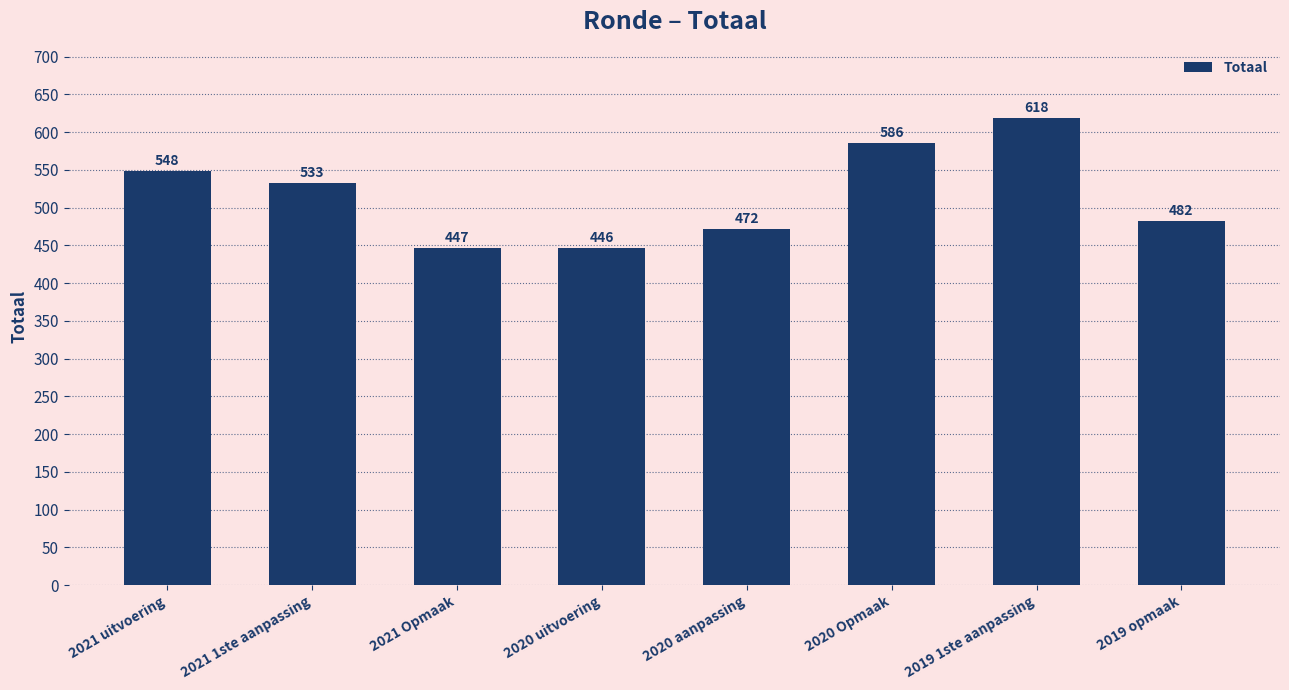

Reading right to left, extract all data points from this chart.

2019 opmaak=482	2019 1ste aanpassing=618	2020 Opmaak=586	2020 aanpassing=472	2020 uitvoering=446	2021 Opmaak=447	2021 1ste aanpassing=533	2021 uitvoering=548